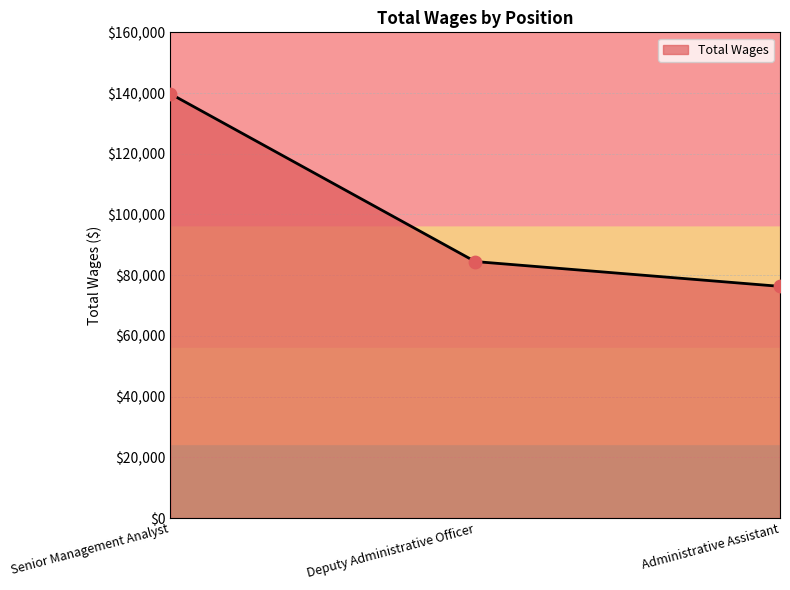

Which has a higher value, Administrative Assistant or Senior Management Analyst?

Senior Management Analyst